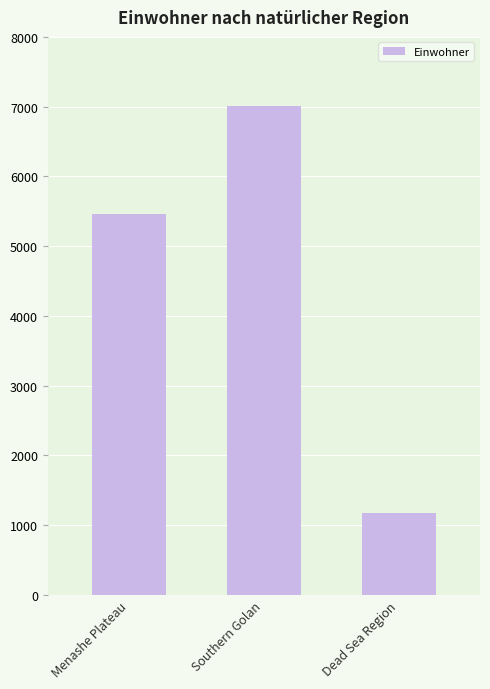

What is the sum of the values at Menashe Plateau and Dead Sea Region?

6639